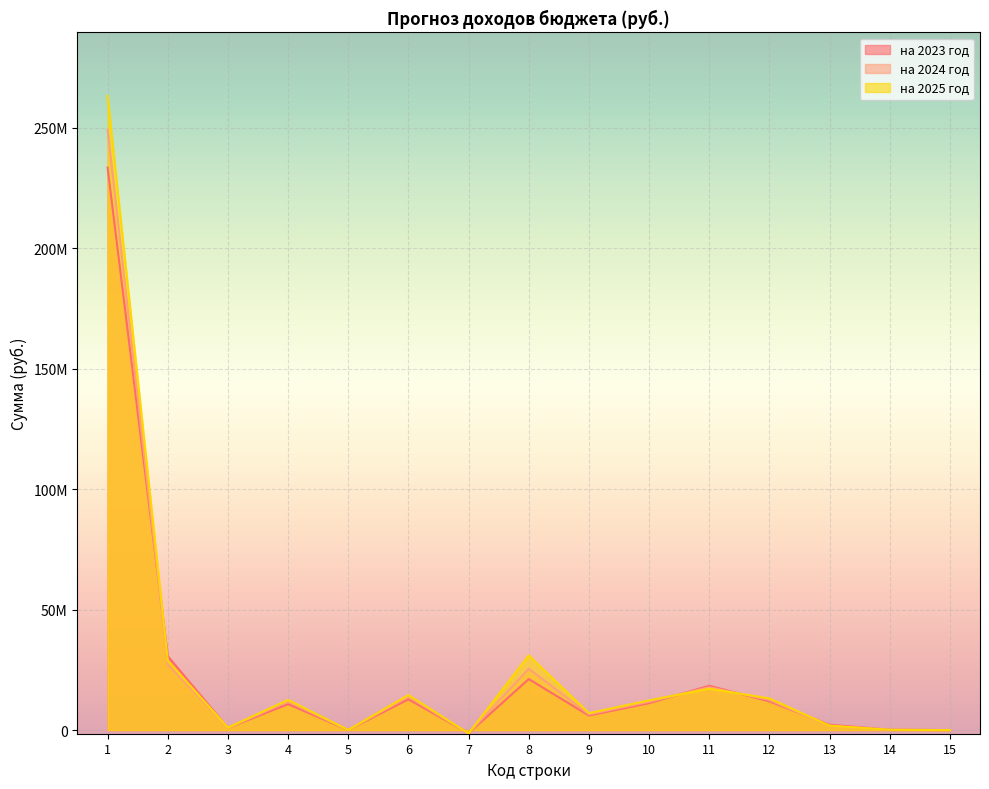

At which label does на 2025 год first exceed 12341000?

1